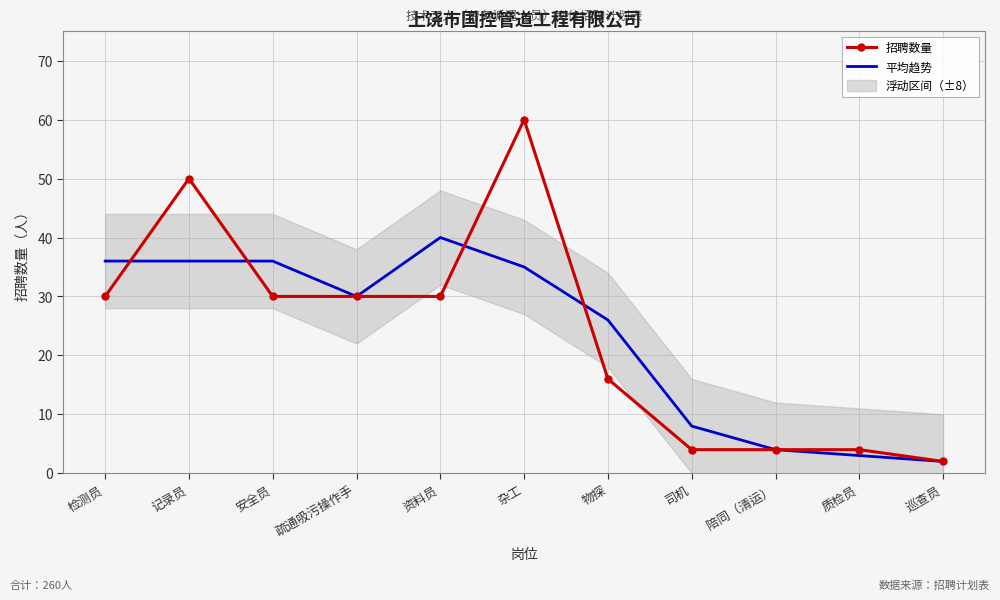

Count the number of categories in the chart.

11